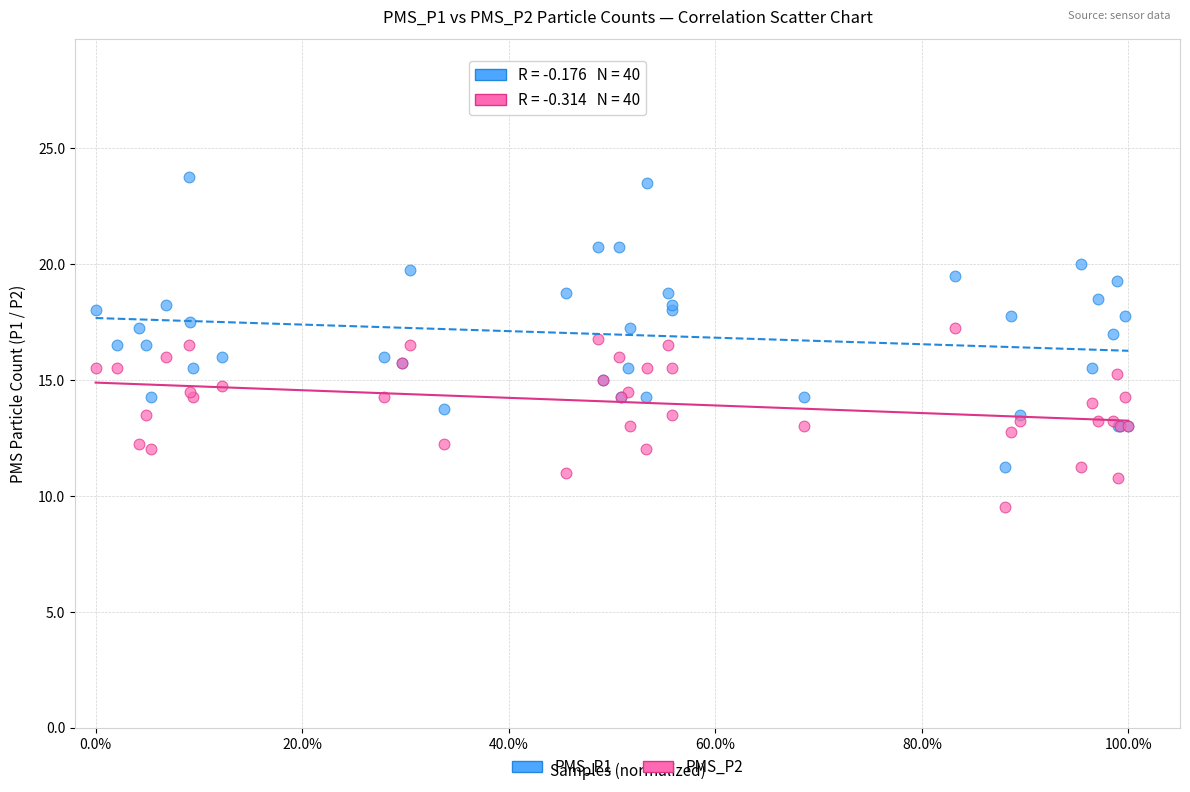

What are all the series names shown in the legend?

PMS_P1, PMS_P2